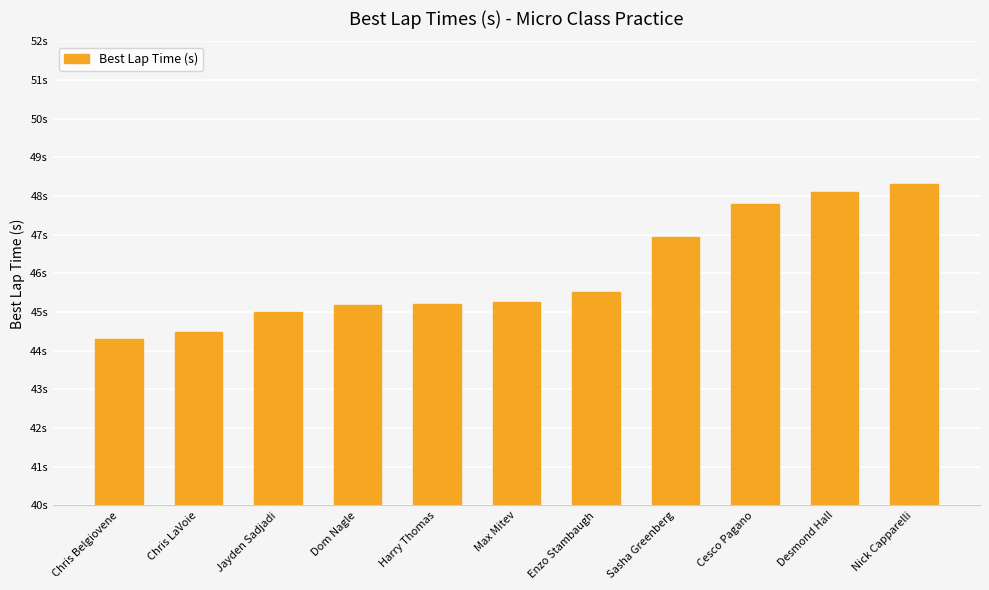

How many data points are above 45?

9